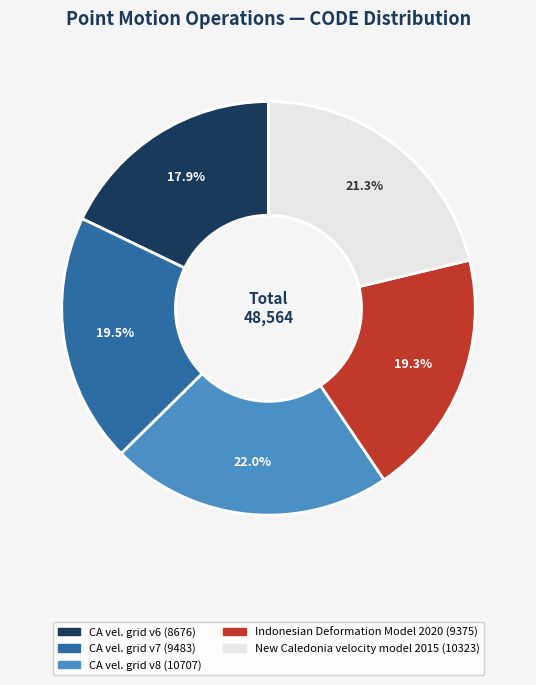

Does any single category account for the majority?

No